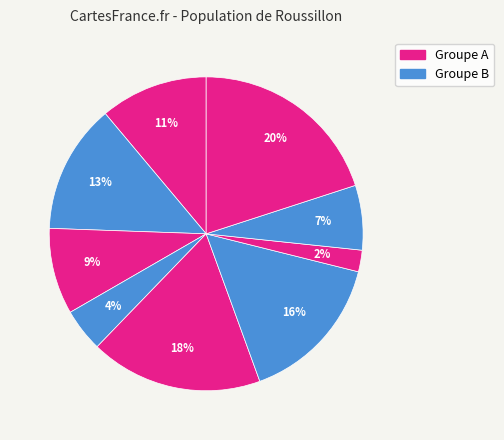

Count the number of slices in the pie.

9